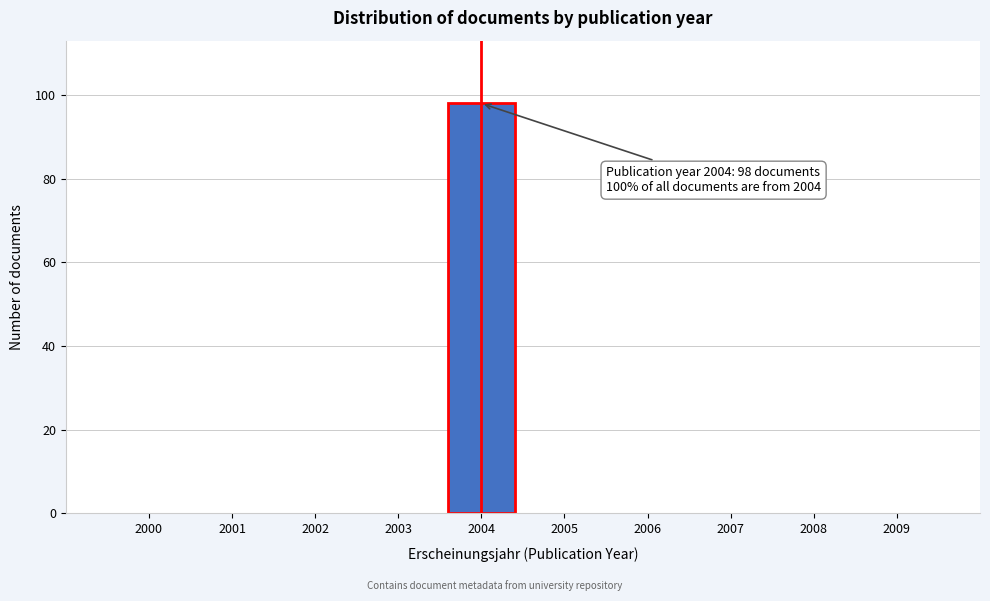

Reading left to right, extract all data points from this chart.

2000=0	2001=0	2002=0	2003=0	2004=98	2005=0	2006=0	2007=0	2008=0	2009=0